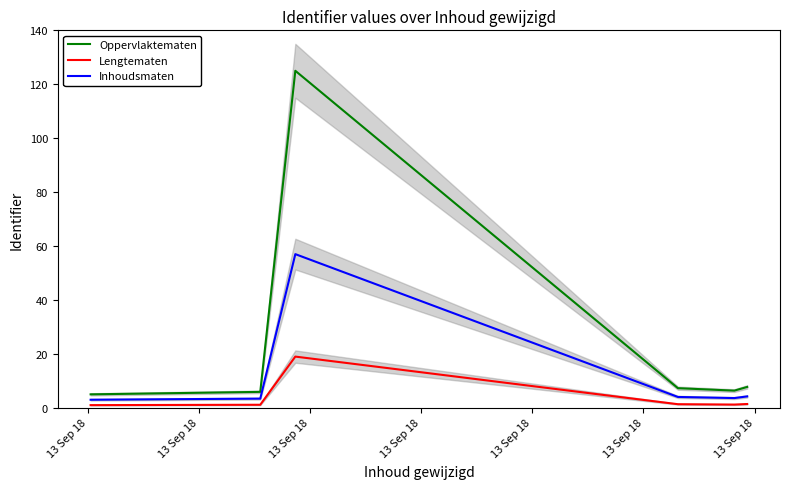

Reading left to right, what are all the values shown in this chart?

Oppervlaktematen: 5.0	5.9	125.0	7.3	6.4	7.7
Lengtematen: 1.0	1.1	19.0	1.3	1.2	1.4
Inhoudsmaten: 3.0	3.4	57.0	4.0	3.6	4.2